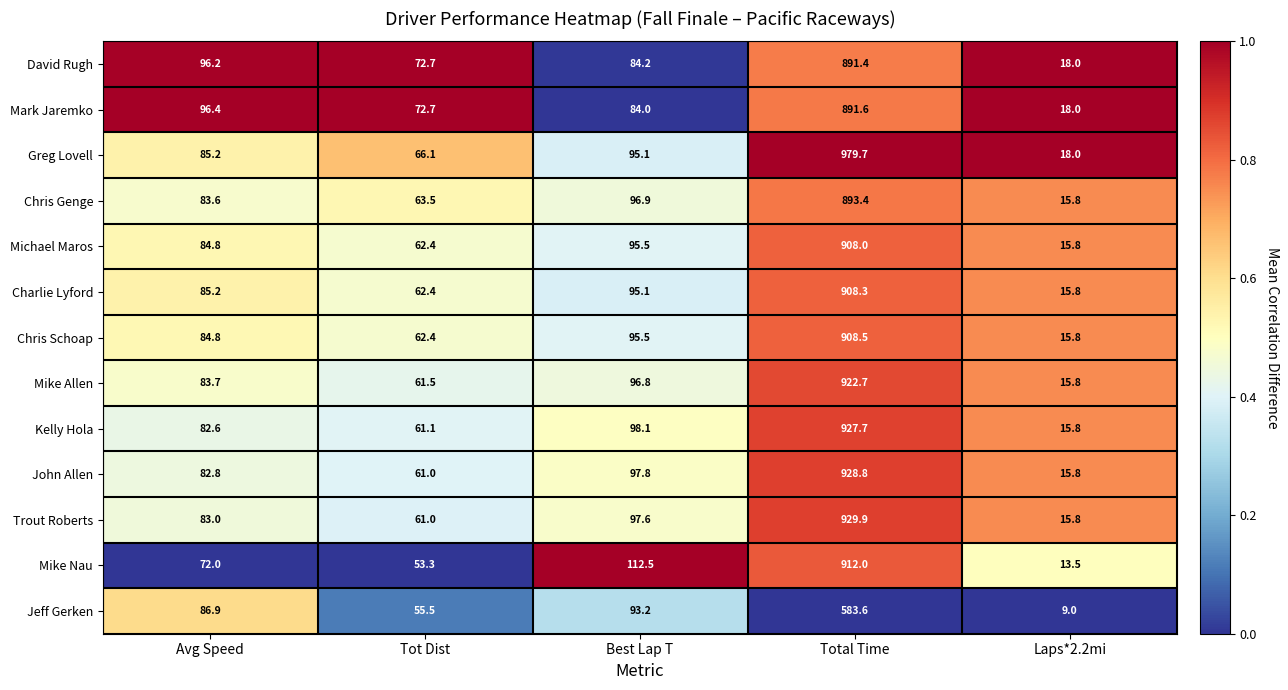

At which category is the sum across all series the highest?

Total Time